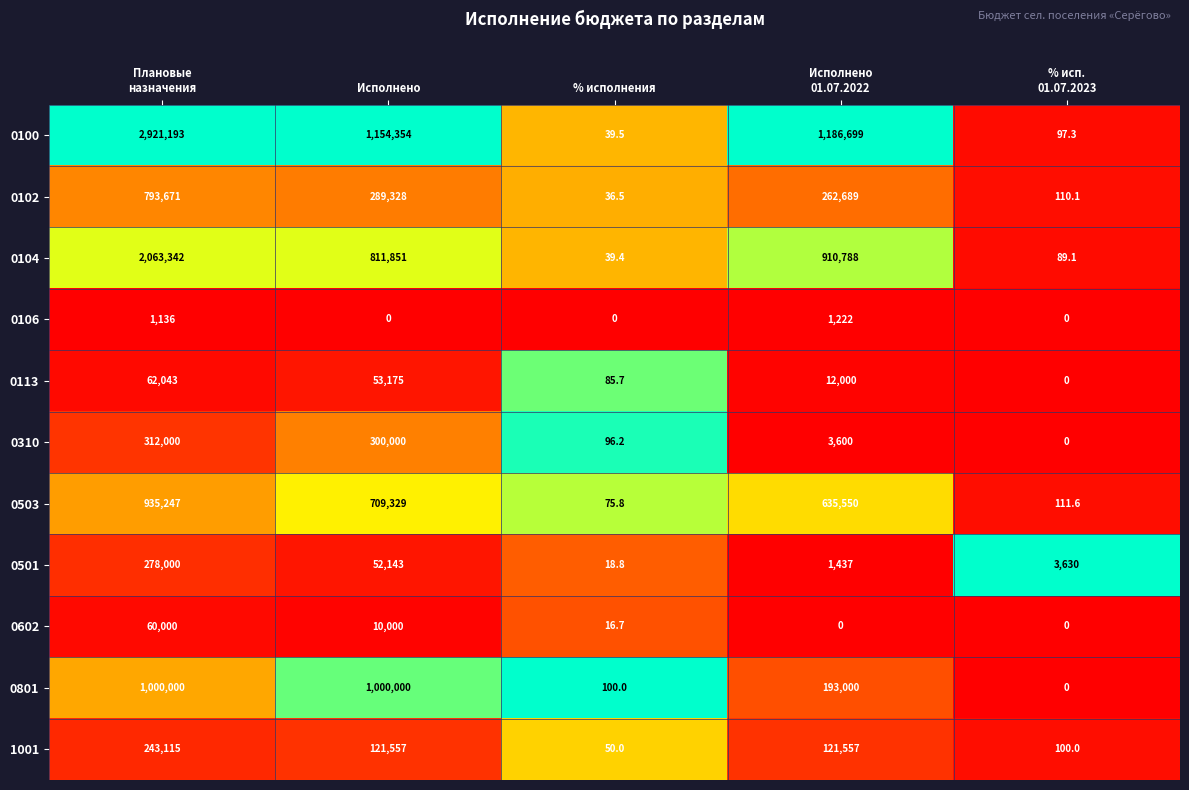

What is the maximum value for 0113?

62043.0